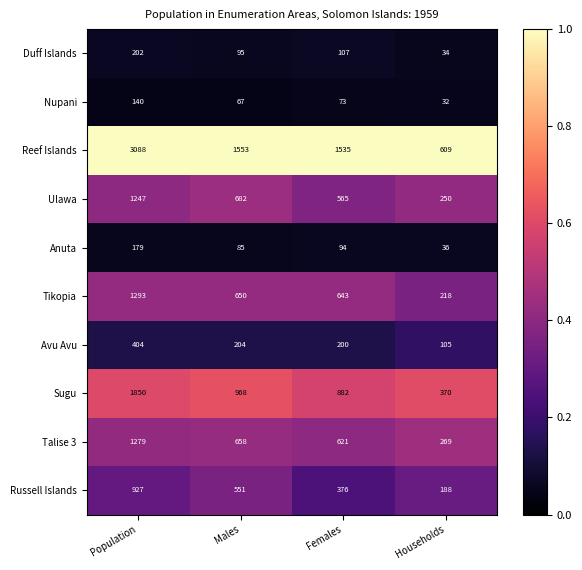

What is the smallest value displayed?

32